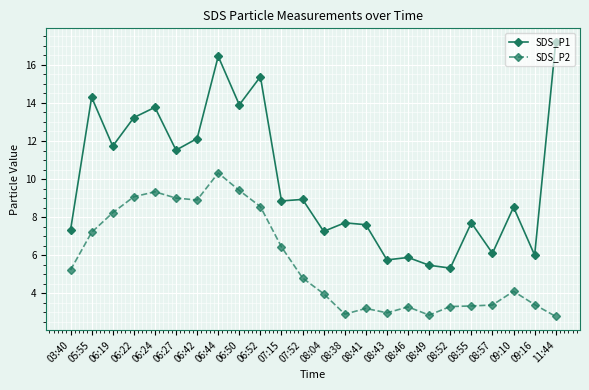

What is the total value across all series at 09:10?

12.6